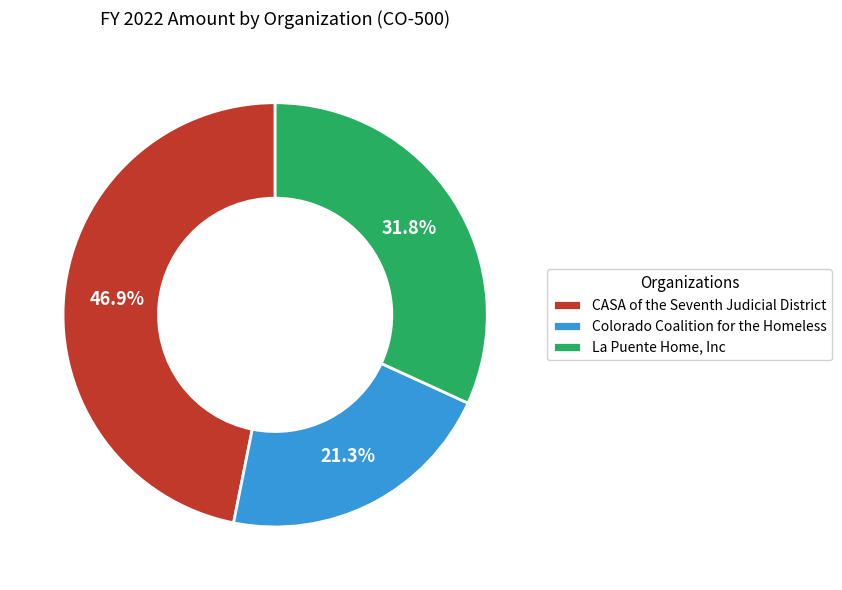

To the nearest percent, what is the difference between the CASA of the Seventh Judicial District and La Puente Home, Inc slice percentages?

15%